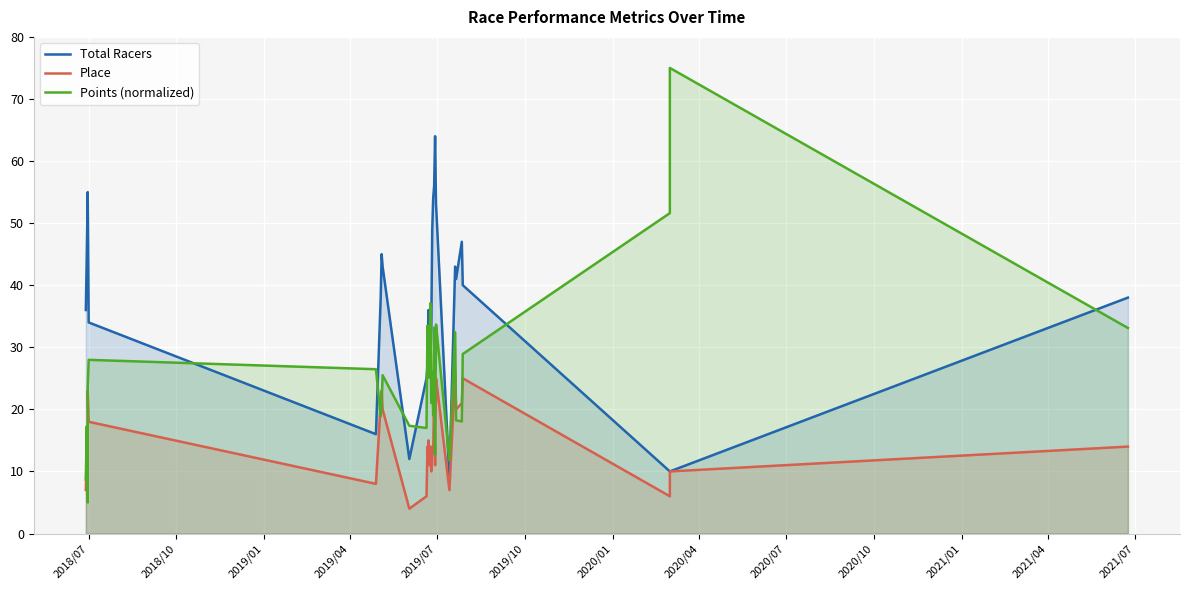

What is the difference between the Points (normalized) values at 2021/04 and 2018/07?

24.8